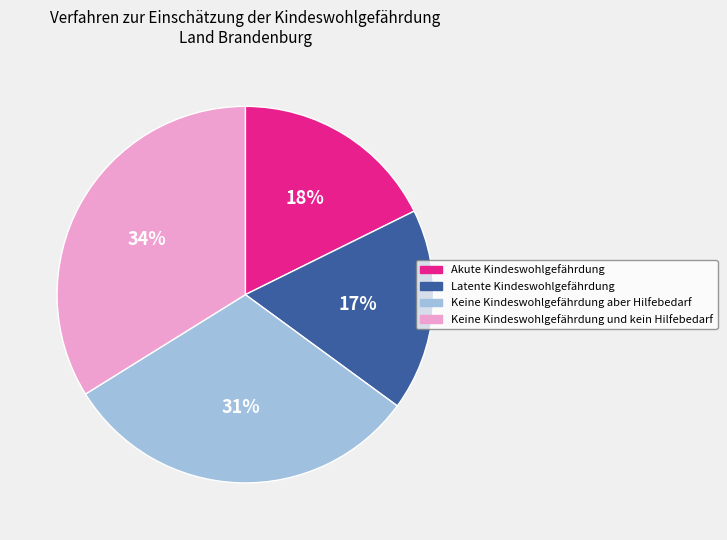

Is it true that Keine Kindeswohlgefährdung und kein Hilfebedarf is 39% of the pie?

False